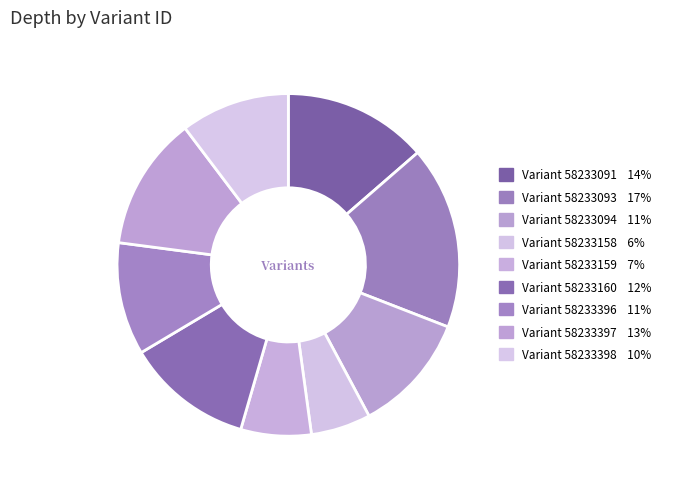

Count the number of slices in the pie.

9